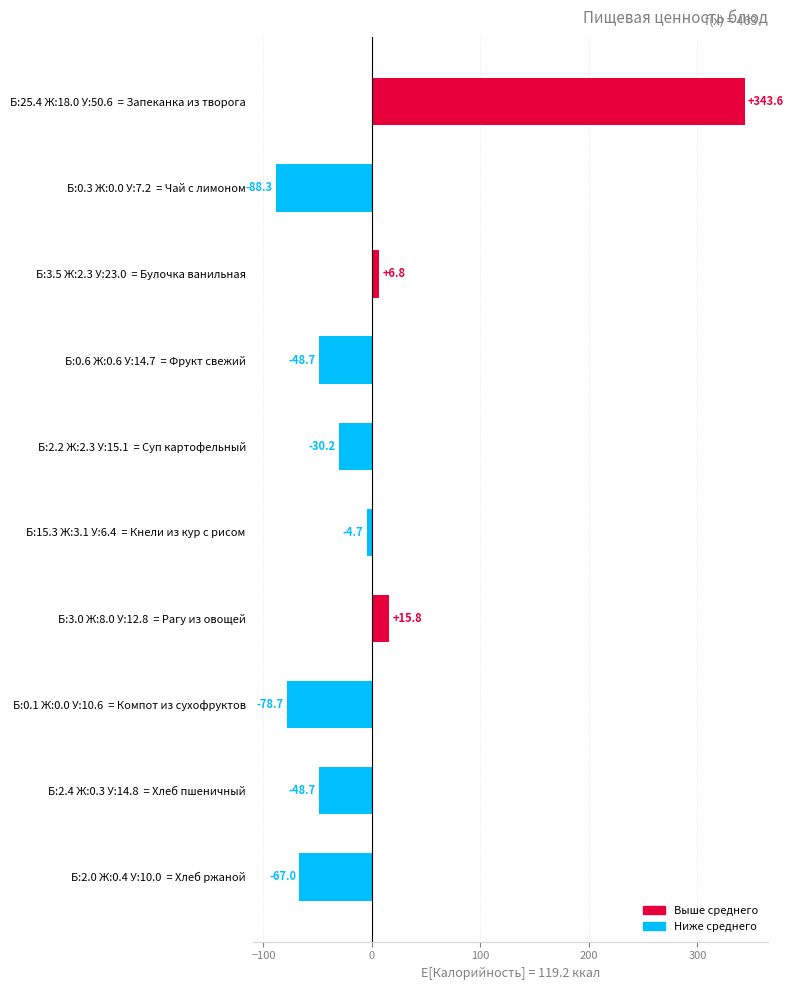

Which label corresponds to the smallest value in the chart?

Б:0.3 Ж:0.0 У:7.2  = Чай с лимоном